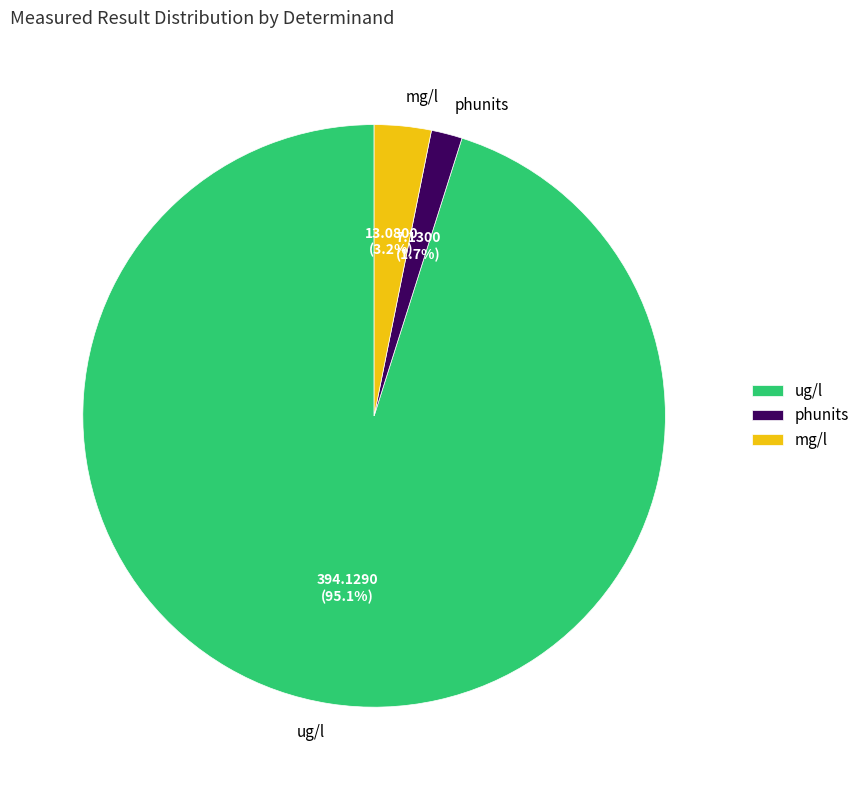

Count the number of slices in the pie.

3